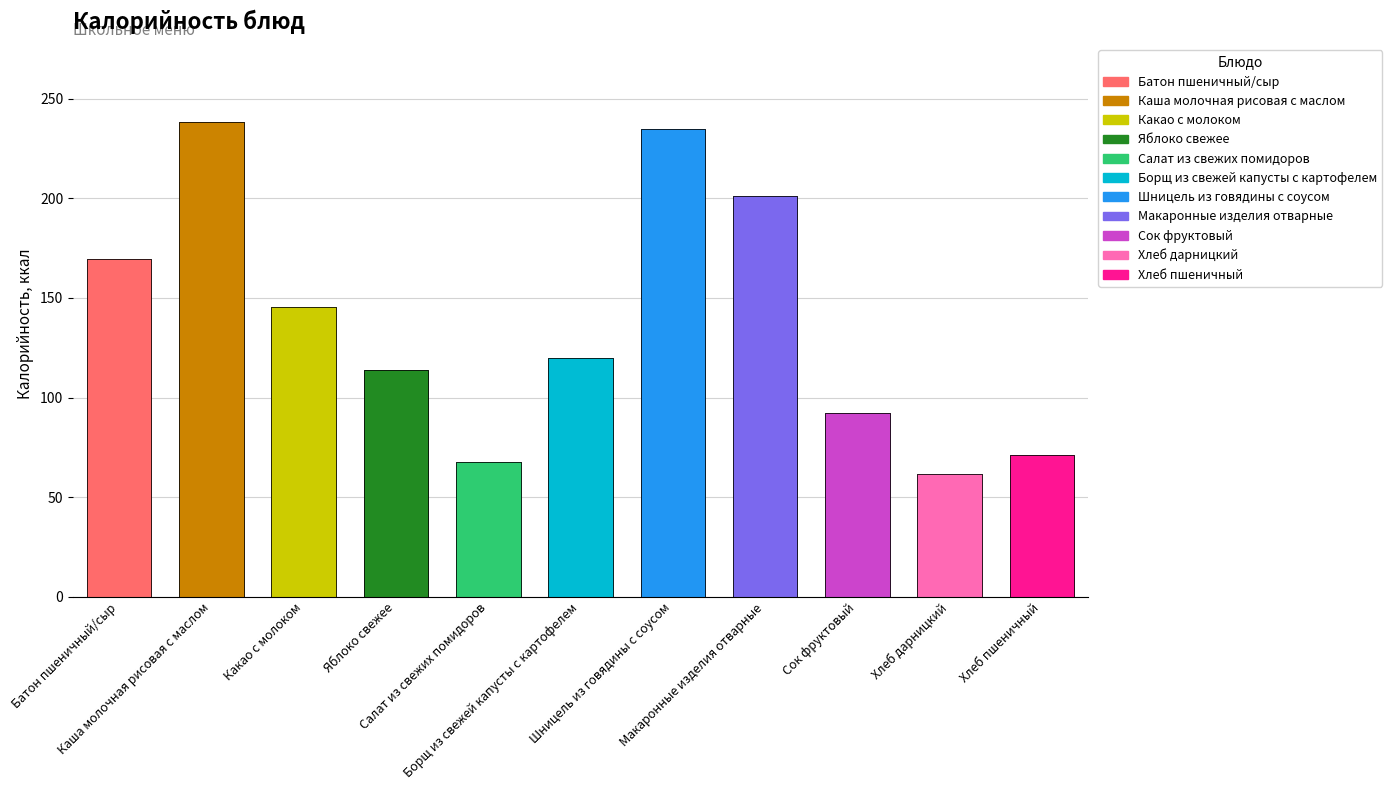

The chart shows a value of 172.3 at Яблоко свежее. True or false?

False